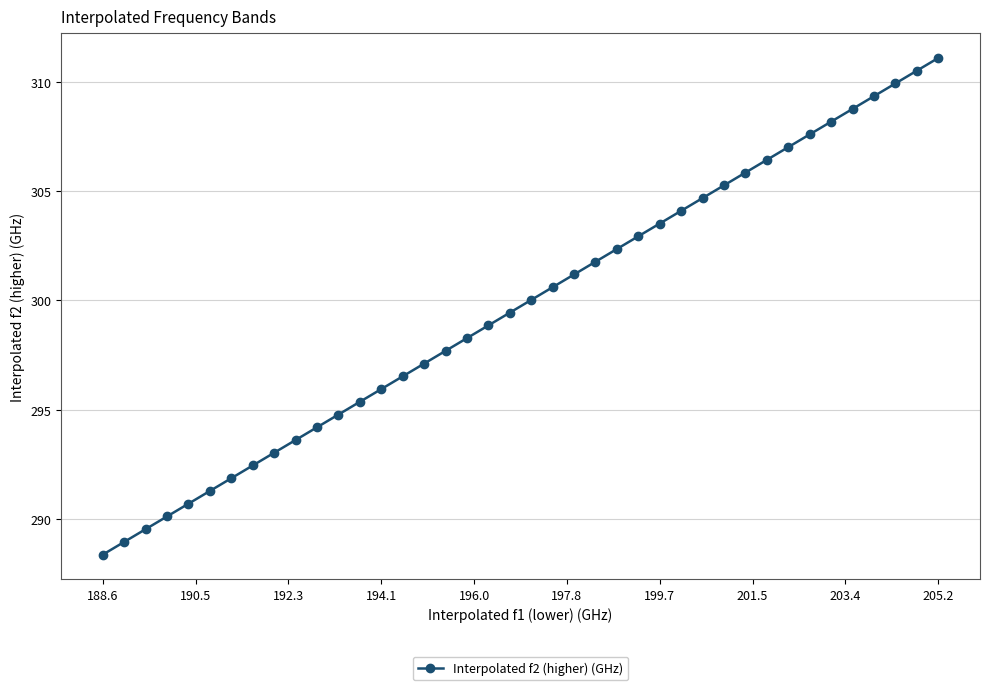

What is the sum of all values?

11989.3